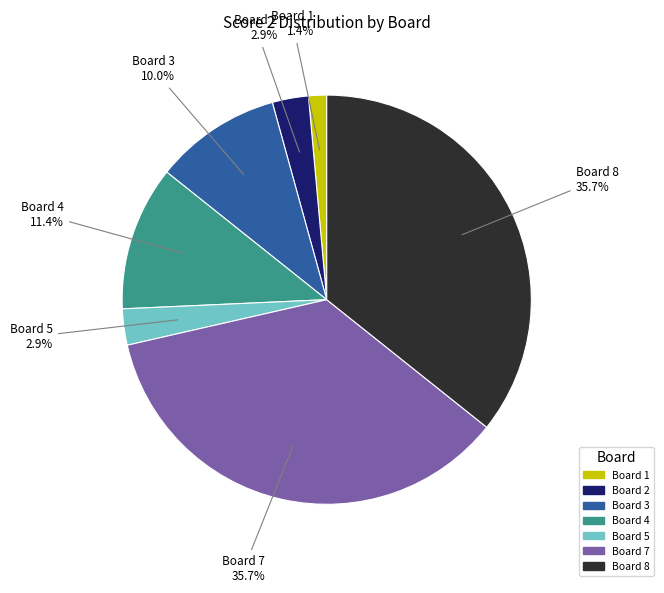

Does any single category account for the majority?

No